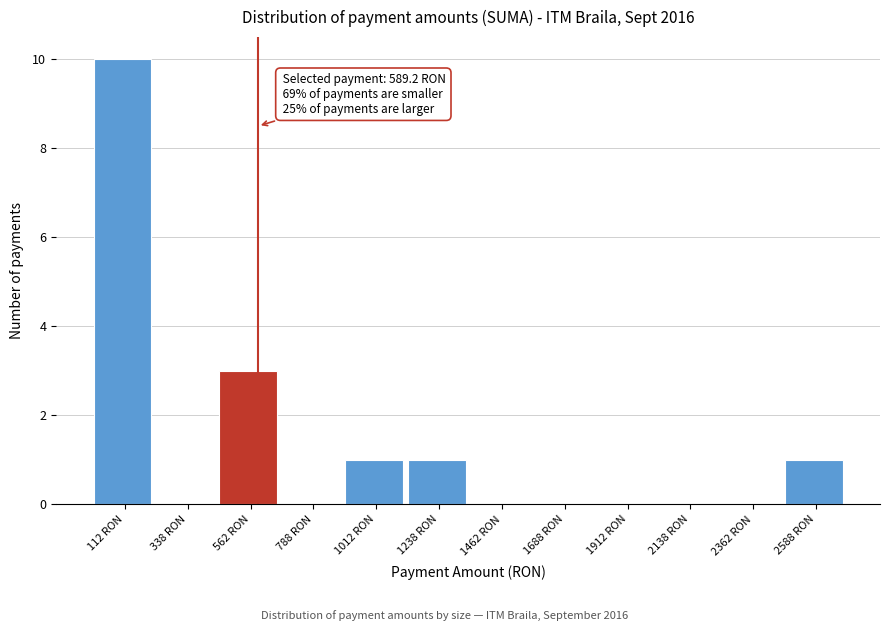

Which range on the x-axis has the tallest bar?

0 to 225